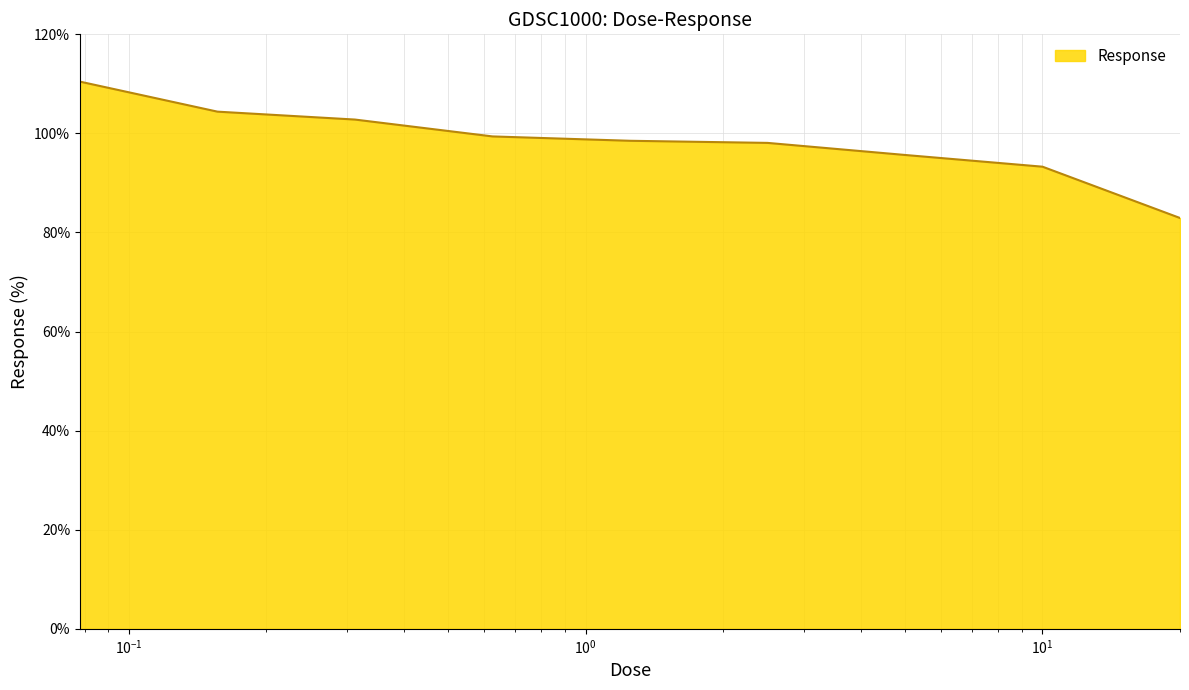

What is the difference between the maximum and minimum values?

27.5